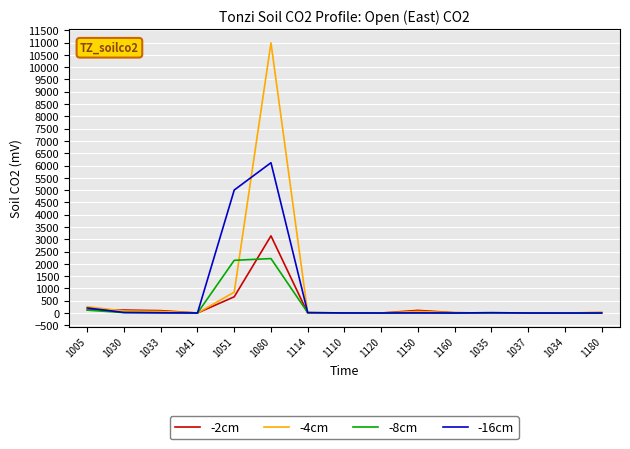

What is the highest value of the -2cm series?

3138.0